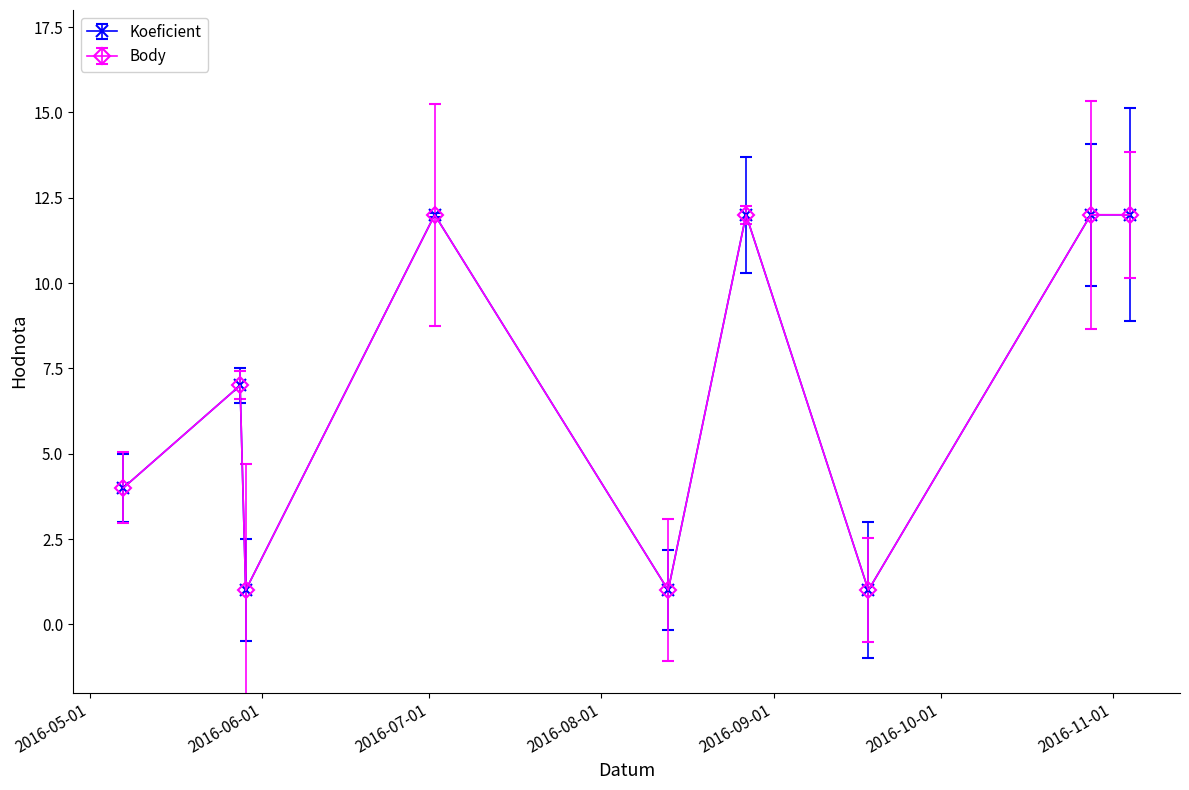

True or false: Body and Koeficient intersect in this chart.

False